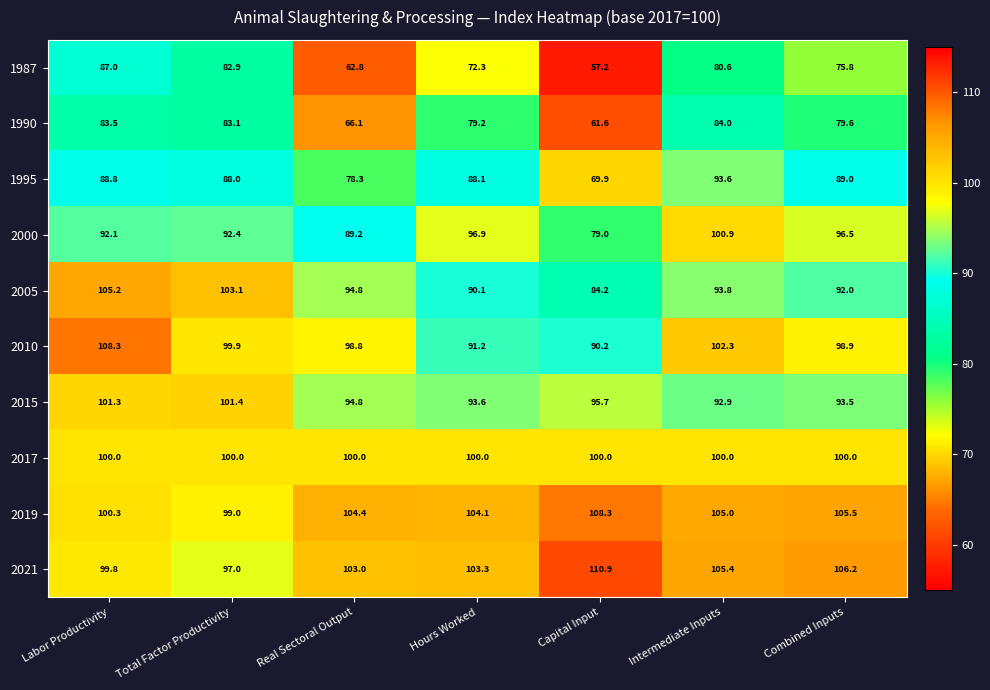

What is the approximate value of 2021 at Capital Input?

110.9